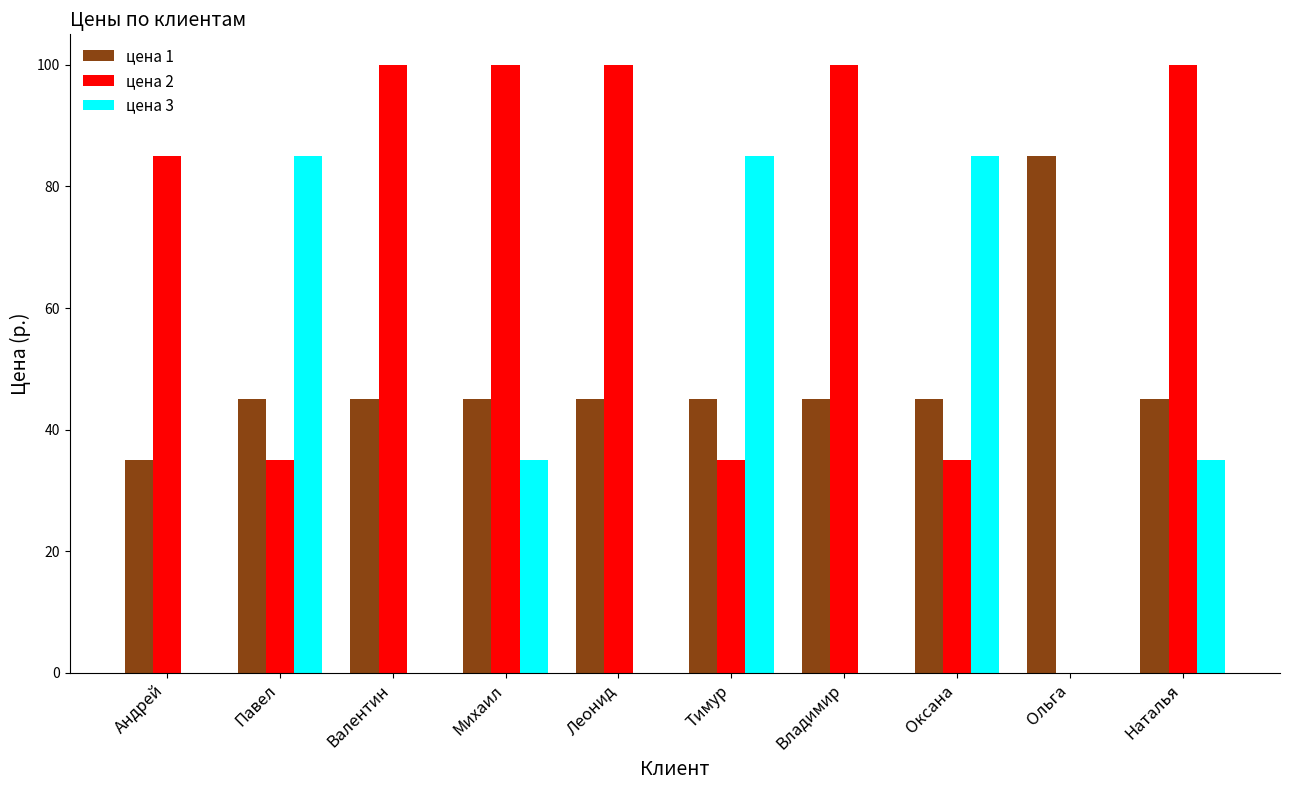

Does the chart contain stacked bars?

No